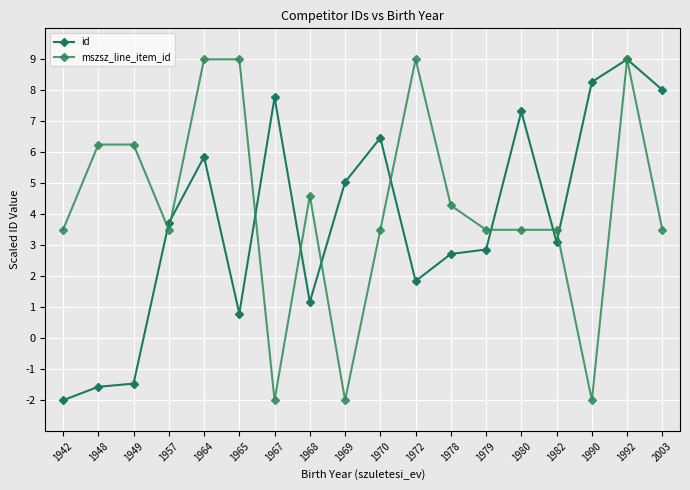

What is the value of the mszsz_line_item_id point at the 13th from the left?

3.5